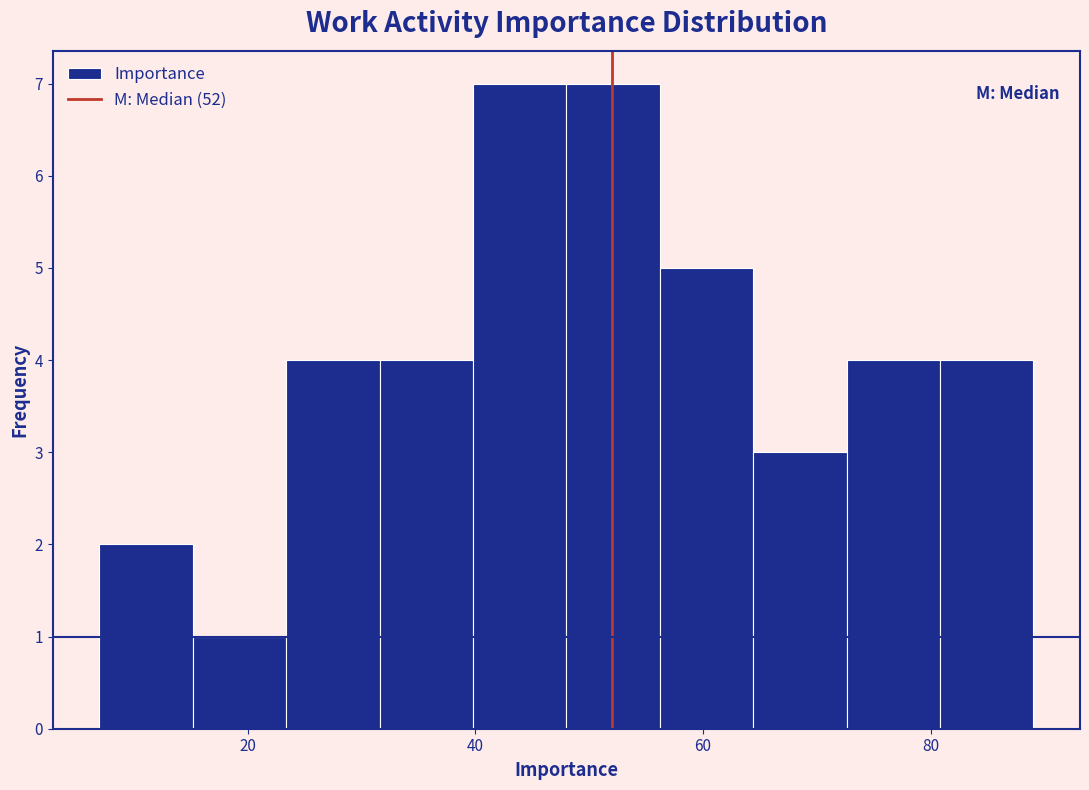

How tall is the bar that spans 72.6 to 80.8 on the x-axis? Neither the bar edges nor the heights are printed on the chart, so give them approximately, as read against the axes.

4